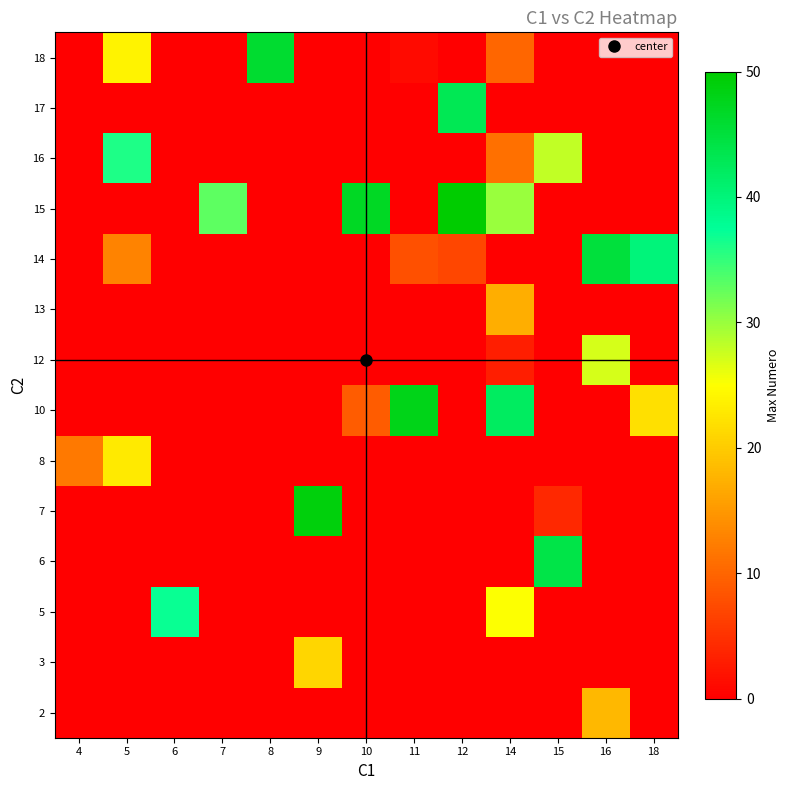

Reading left to right, extract all data points from this chart.

2: 4=0	5=0	6=0	7=0	8=0	9=0	10=0	11=0	12=0	14=0	15=0	16=18	18=0
3: 4=0	5=0	6=0	7=0	8=0	9=21	10=0	11=0	12=0	14=0	15=0	16=0	18=0
5: 4=0	5=0	6=37	7=0	8=0	9=0	10=0	11=0	12=0	14=25	15=0	16=0	18=0
6: 4=0	5=0	6=0	7=0	8=0	9=0	10=0	11=0	12=0	14=0	15=44	16=0	18=0
7: 4=0	5=0	6=0	7=0	8=0	9=49	10=0	11=0	12=0	14=0	15=4	16=0	18=0
8: 4=12	5=23	6=0	7=0	8=0	9=0	10=0	11=0	12=0	14=0	15=0	16=0	18=0
10: 4=0	5=0	6=0	7=0	8=0	9=0	10=9	11=48	12=0	14=42	15=0	16=0	18=22
12: 4=0	5=0	6=0	7=0	8=0	9=0	10=0	11=0	12=0	14=3	15=0	16=27	18=0
13: 4=0	5=0	6=0	7=0	8=0	9=0	10=0	11=0	12=0	14=17	15=0	16=0	18=0
14: 4=0	5=13	6=0	7=0	8=0	9=0	10=0	11=8	12=7	14=0	15=0	16=45	18=40
15: 4=0	5=0	6=0	7=33	8=0	9=0	10=47	11=0	12=50	14=30	15=0	16=0	18=0
16: 4=0	5=36	6=0	7=0	8=0	9=0	10=0	11=0	12=0	14=11	15=28	16=0	18=0
17: 4=0	5=0	6=0	7=0	8=0	9=0	10=0	11=0	12=43	14=0	15=0	16=0	18=0
18: 4=0	5=24	6=0	7=0	8=46	9=0	10=0	11=1	12=0	14=10	15=0	16=0	18=0